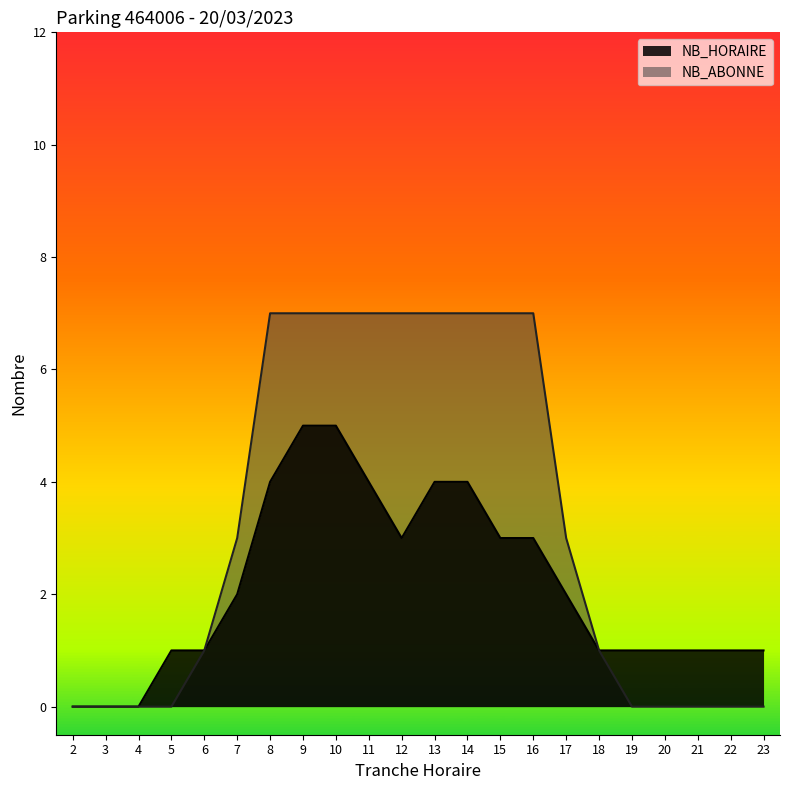

True or false: NB_ABONNE has more than 0 points higher than both neighbors.

False